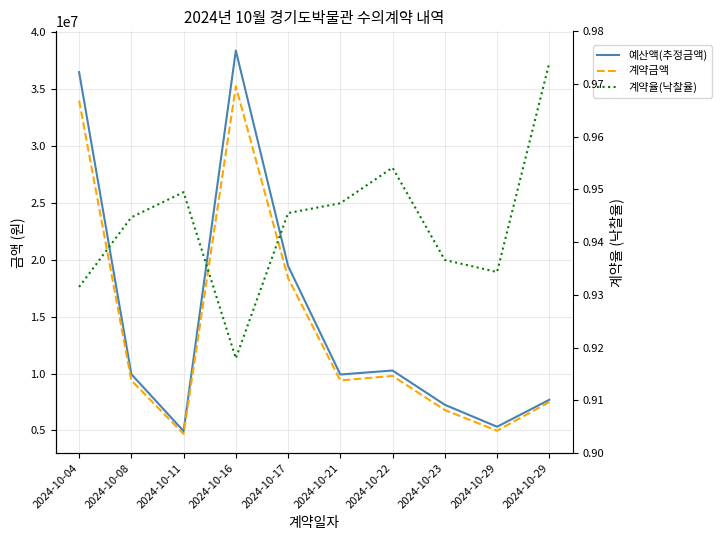

What is the difference between the highest and lowest values at 2024-10-17?

19459999.1